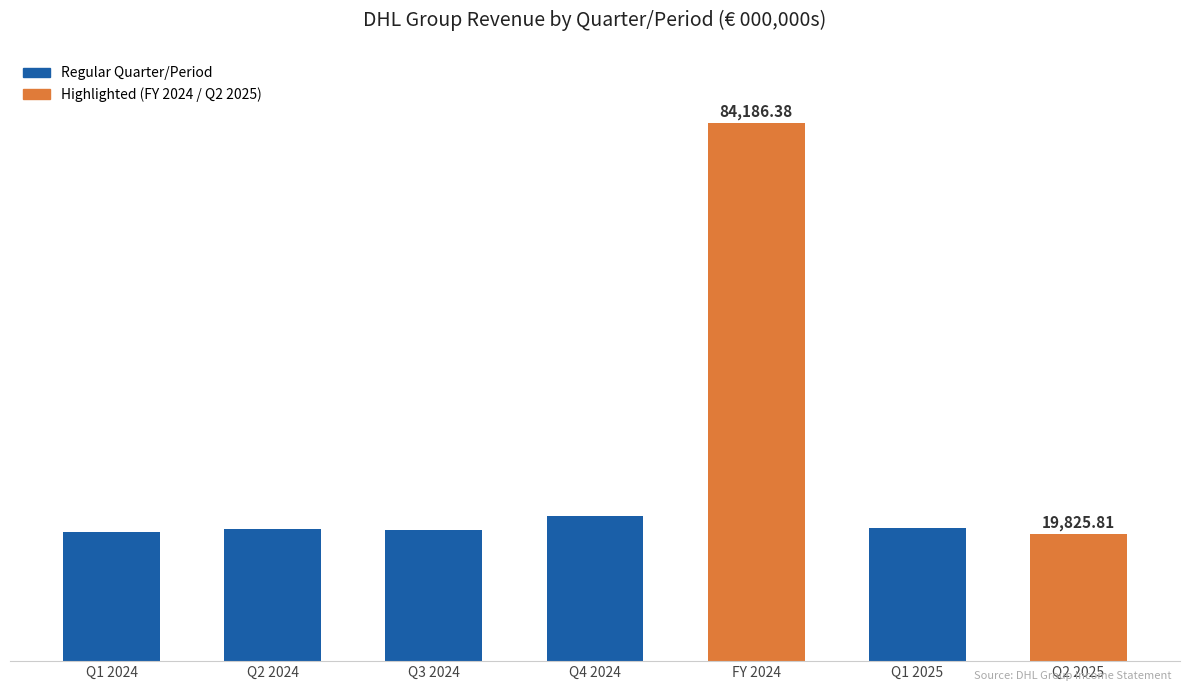

The chart shows a value of 84186.4 at FY 2024. True or false?

True